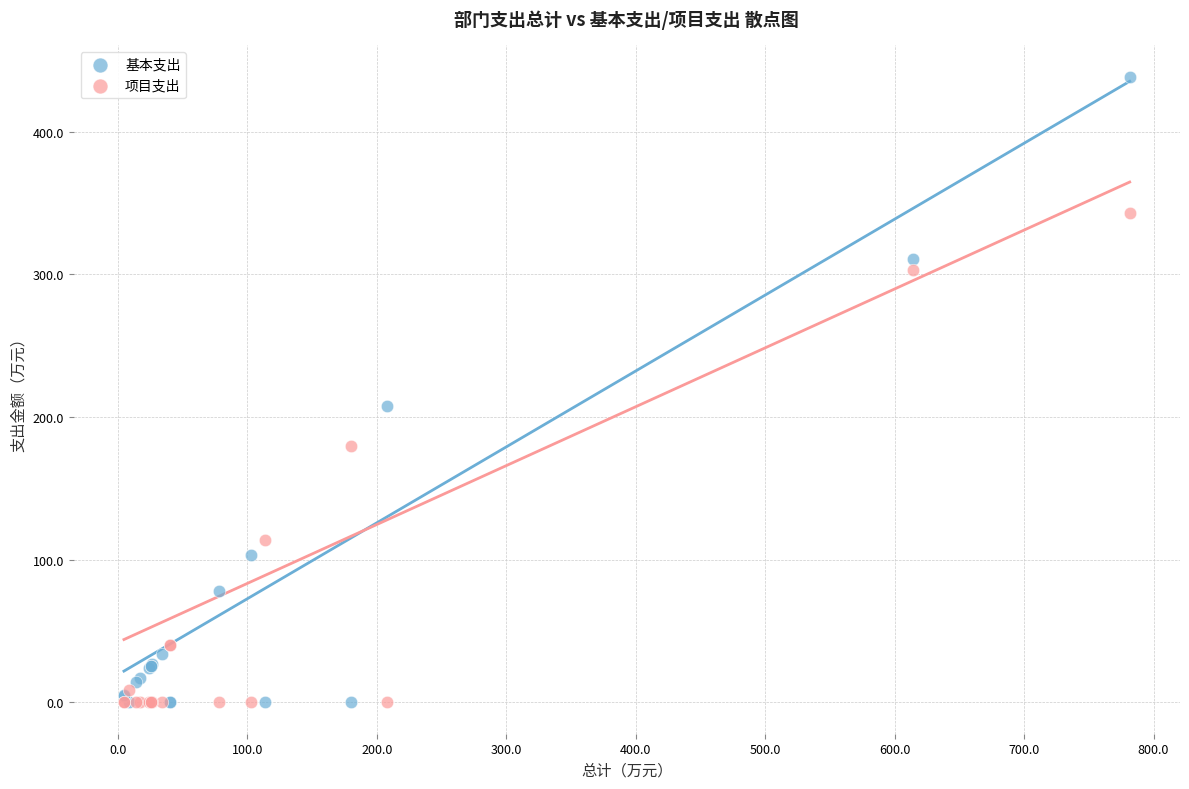

In the 基本支出 series, what Y value is closest to 219?

207.8